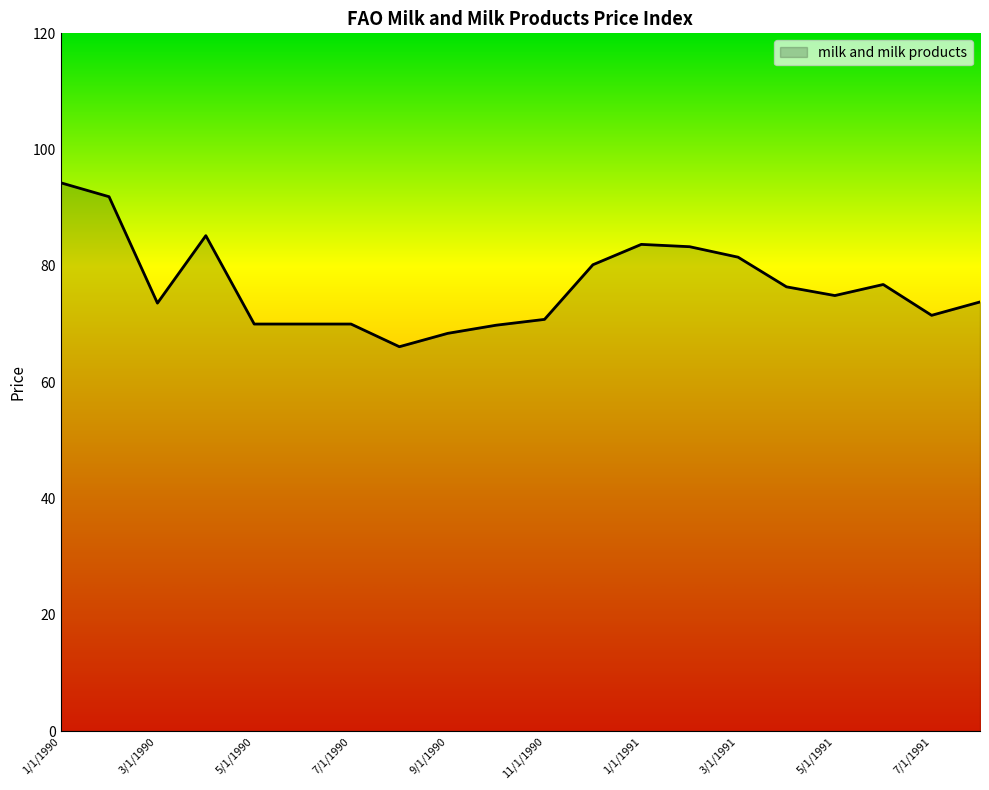

What is the difference between the maximum and minimum values?

28.2